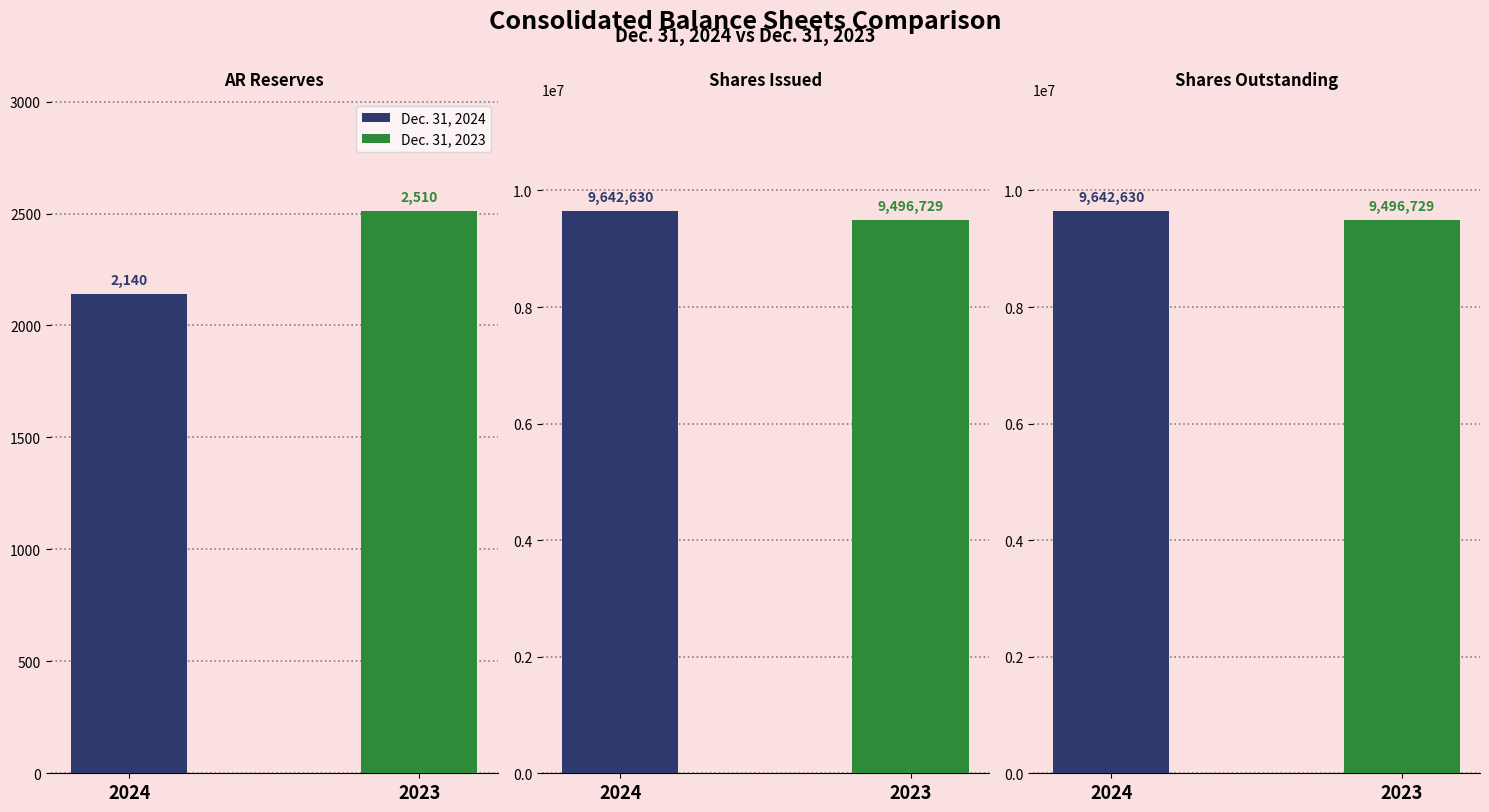

Rank the series by their average value, from highest to lowest.

Dec. 31, 2024, Dec. 31, 2023